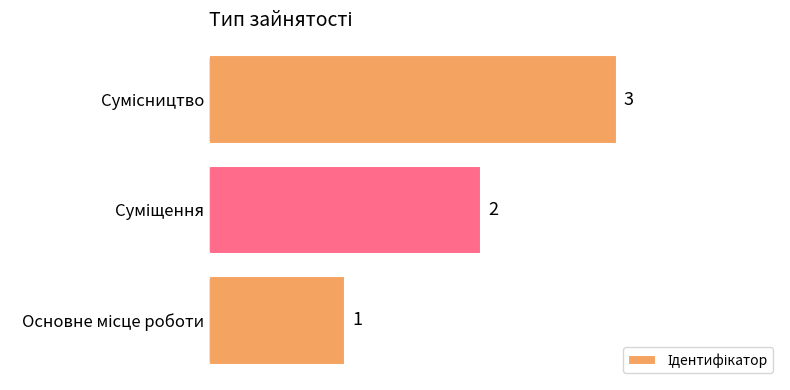

What is the maximum value shown in the chart?

3